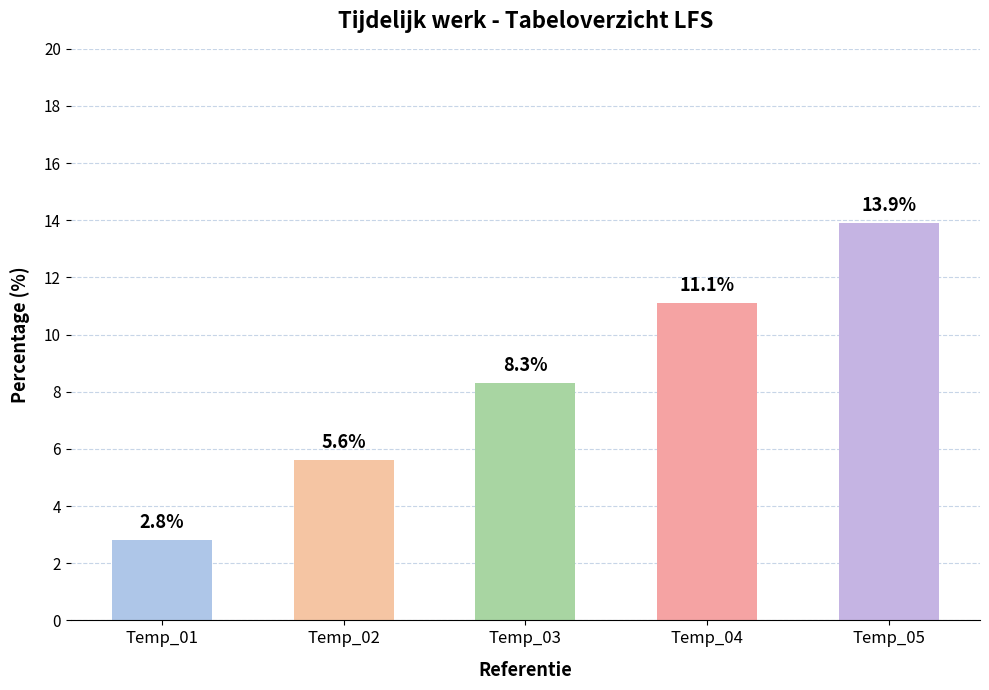

The value at Temp_01 is 2.8. True or false?

True